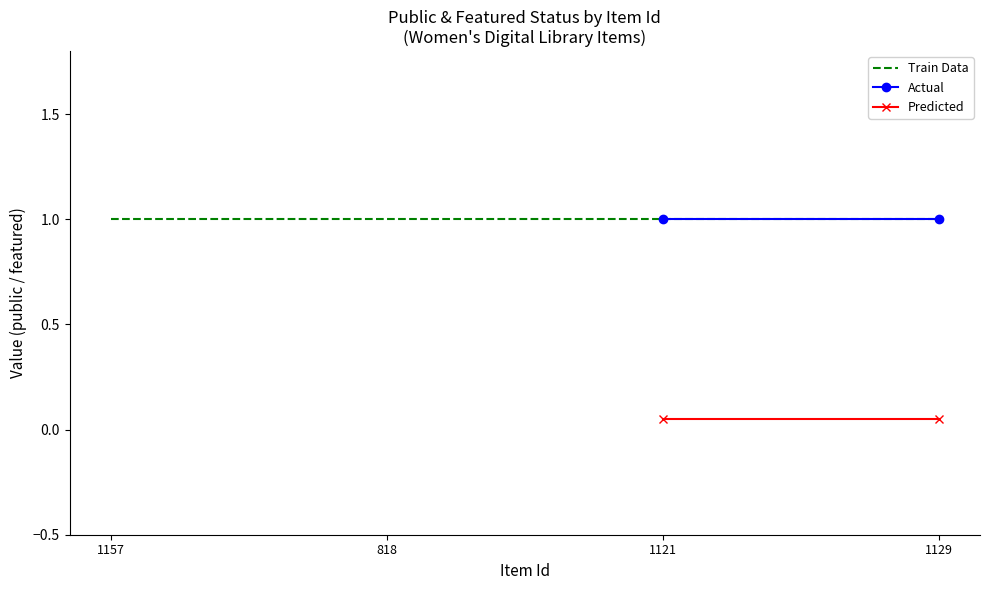

Is it true that public equals 1 at 1129?

True